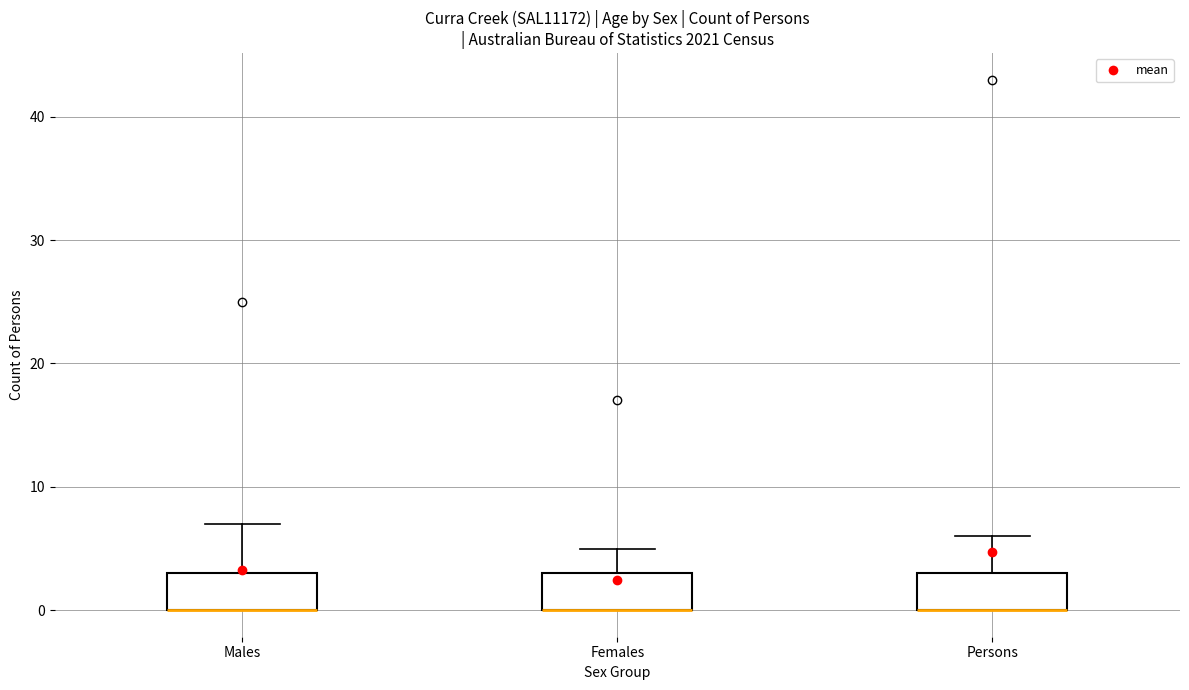

Where does the upper whisker of the box for Females end on the y-axis? The values are not printed on the chart, so give them approximately, as read against the axis.

5